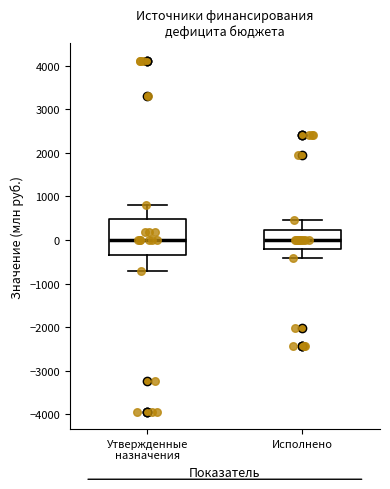

Reading left to right, read every box against the y-axis: the position of its median line, the range the box covers, and the ends of its whiskers. The values are not printed on the chart, so give them approximately, as read against the axis.

Утвержденные назначения: median 0, box -400 to 500, whiskers -700 to 800
Исполнено: median 0, box -200 to 200, whiskers -400 to 500